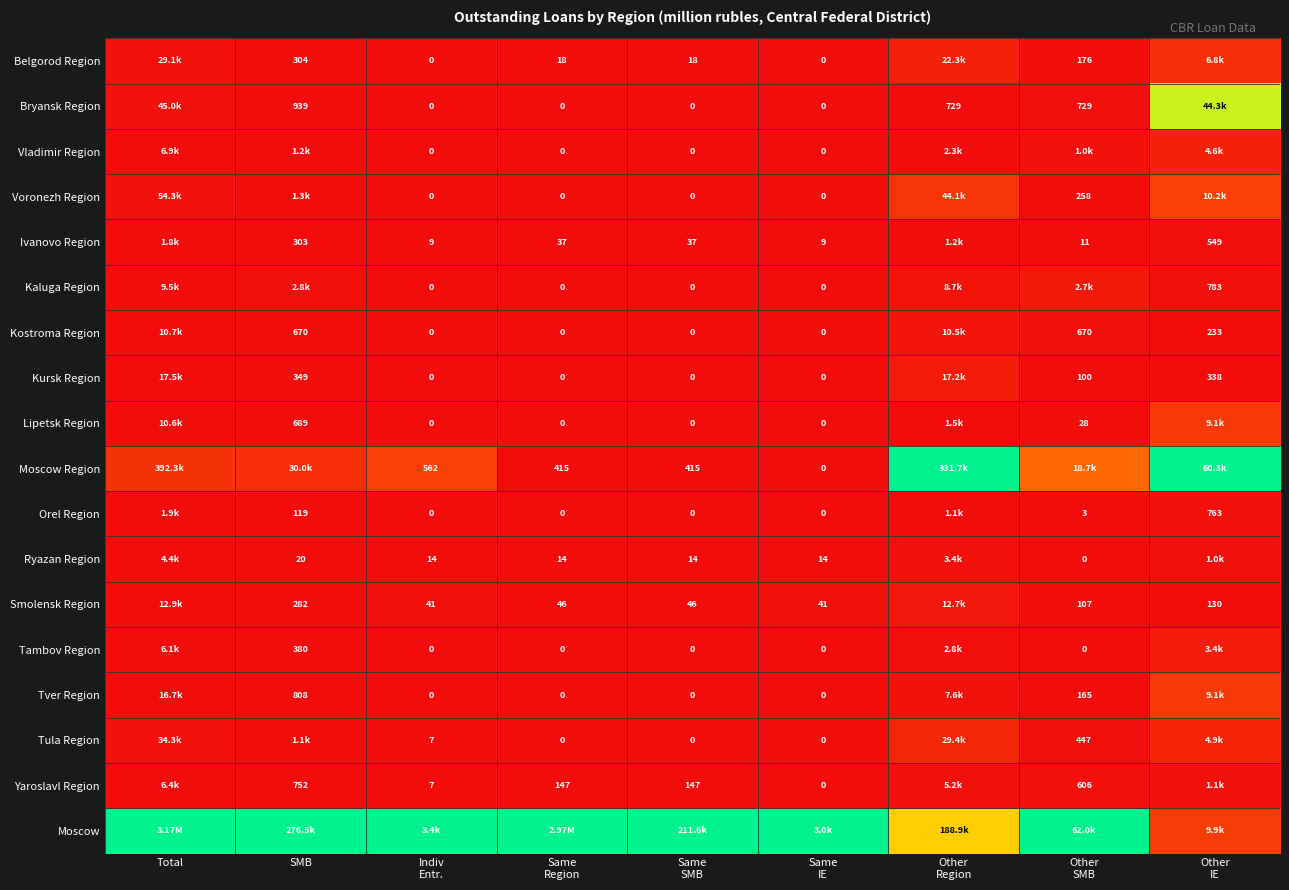

The Bryansk Region series shows 0.3 at Same SMB. True or false?

False